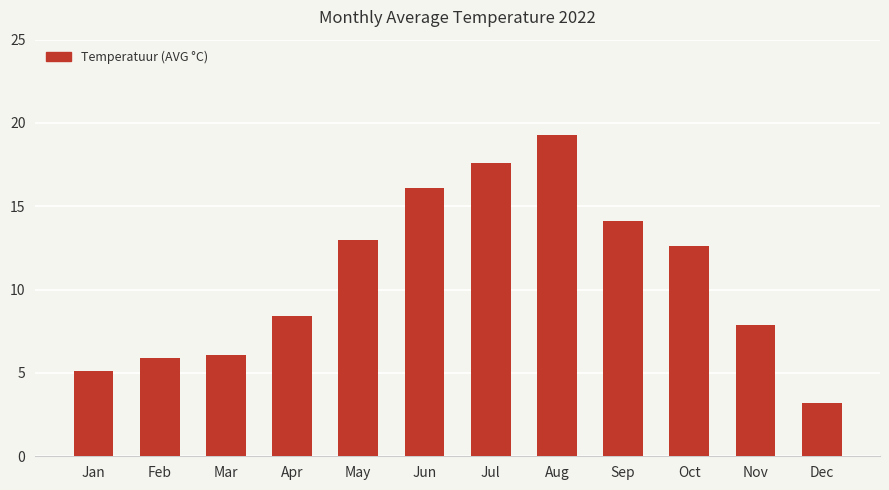

How many distinct data groups are displayed?

1